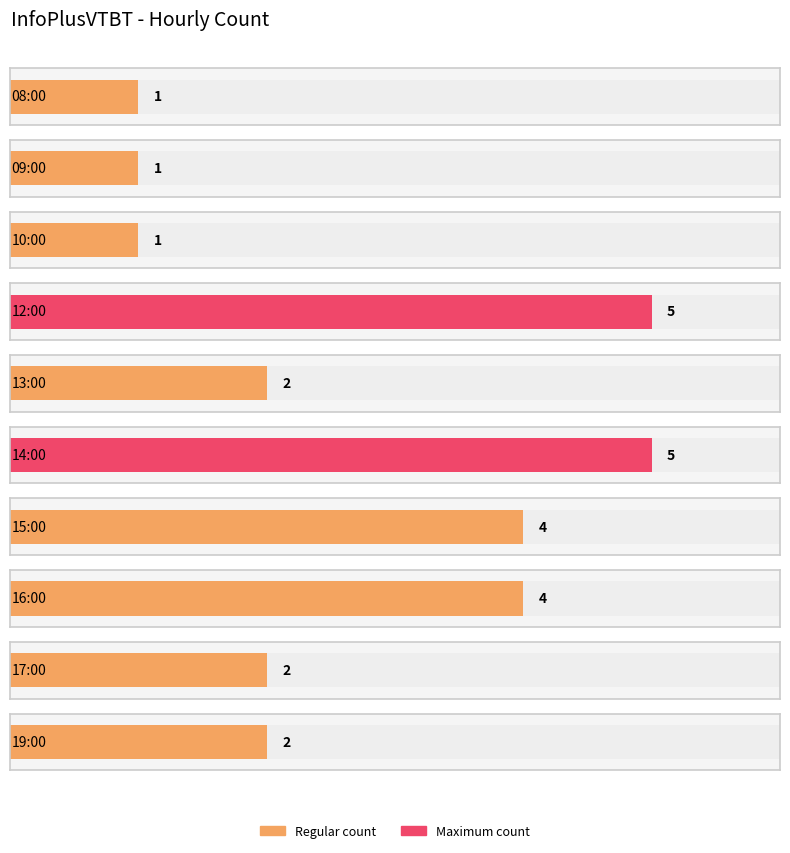

Between 14:00 and 15:00, which is larger?

14:00